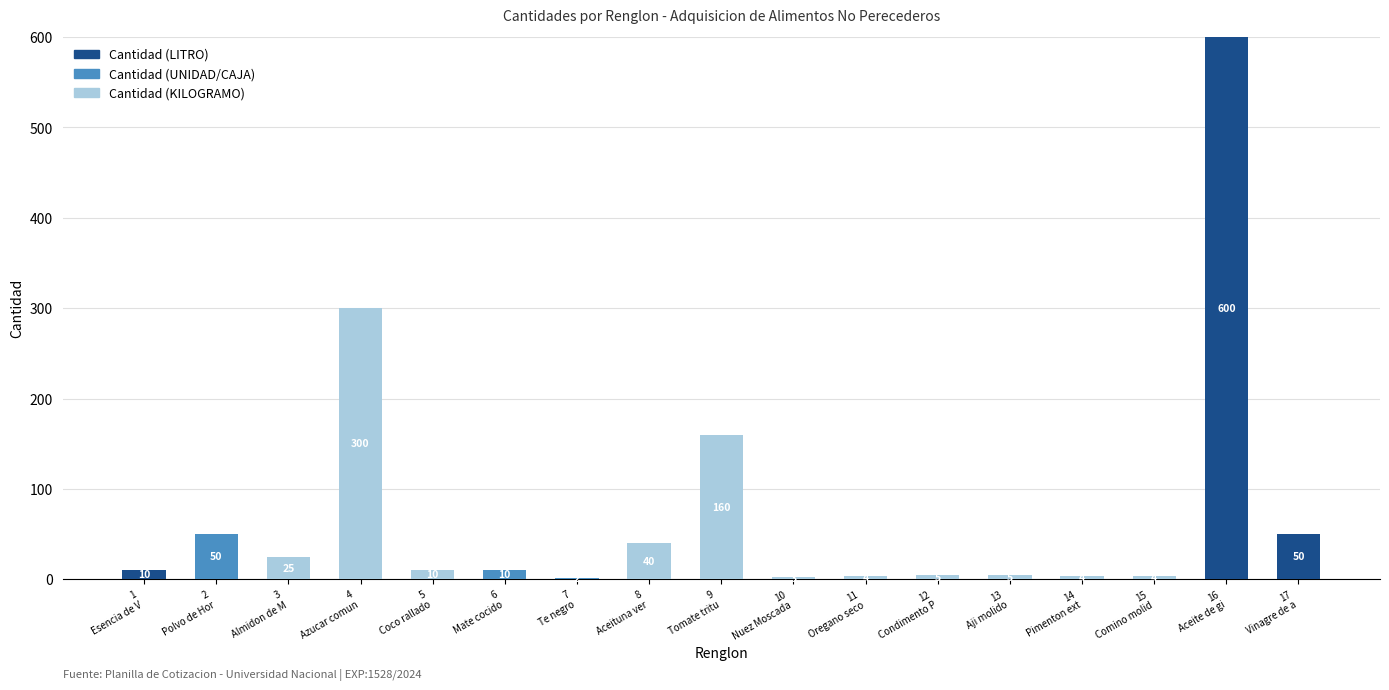

What is the sum of all Cantidad (KILOGRAMO) values?

560